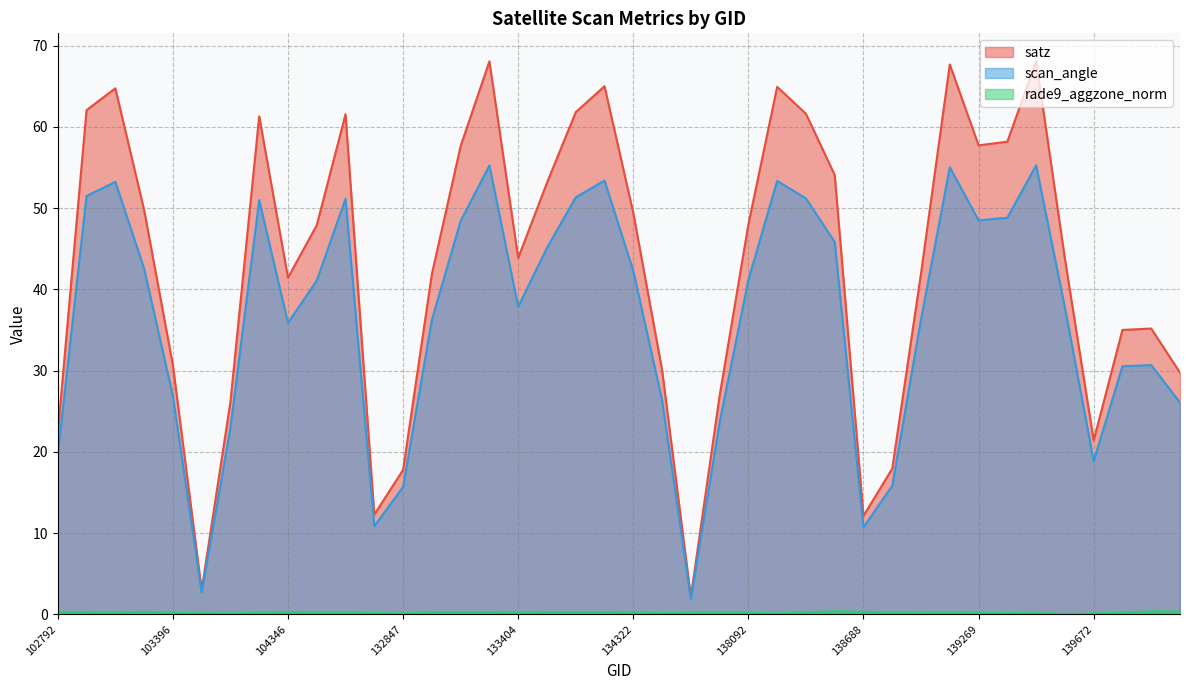

True or false: rade9_aggzone_norm and satz cross at least once.

False